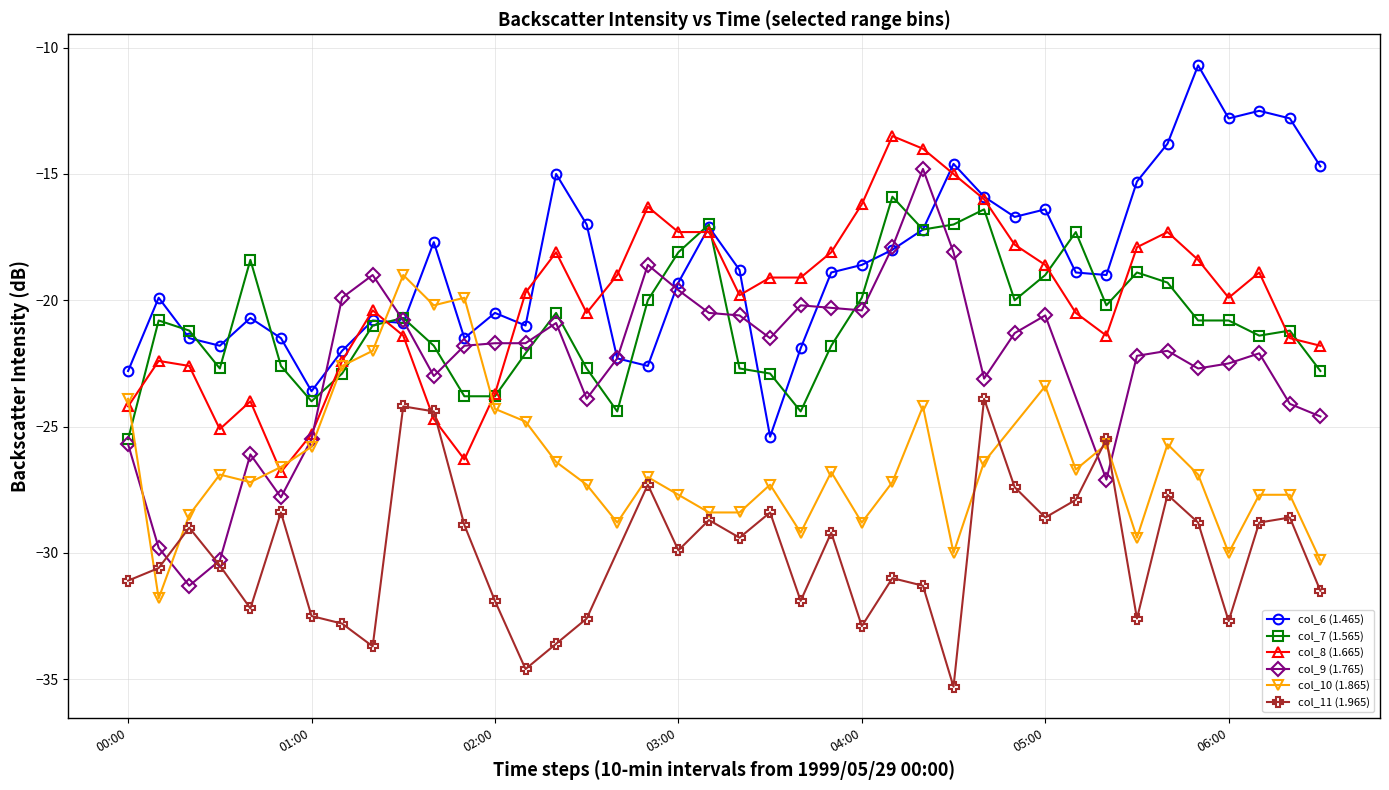

How many values in the col_6 (1.465) series exceed -18?

16